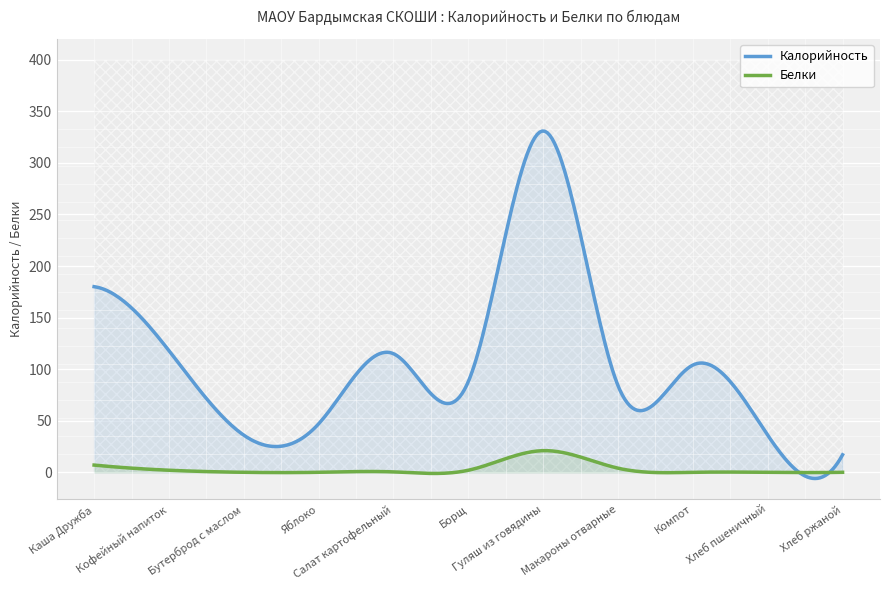

The Белки series shows 3.0 at Борщ. True or false?

False